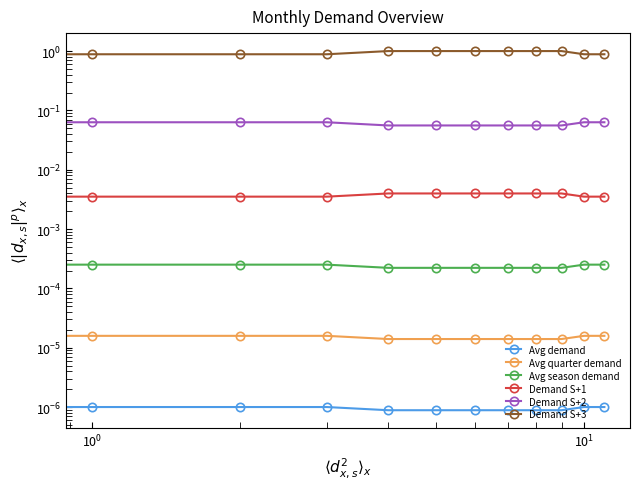

What is the average value of the Demand S+2 series?

0.1